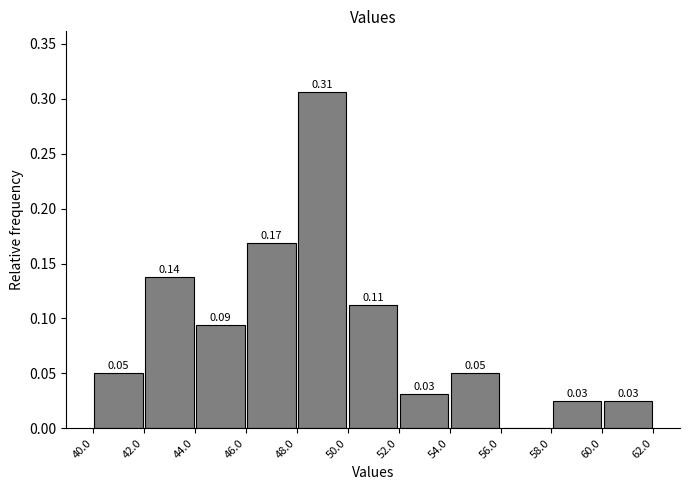

Which range on the x-axis has the tallest bar?

48.0 to 50.0